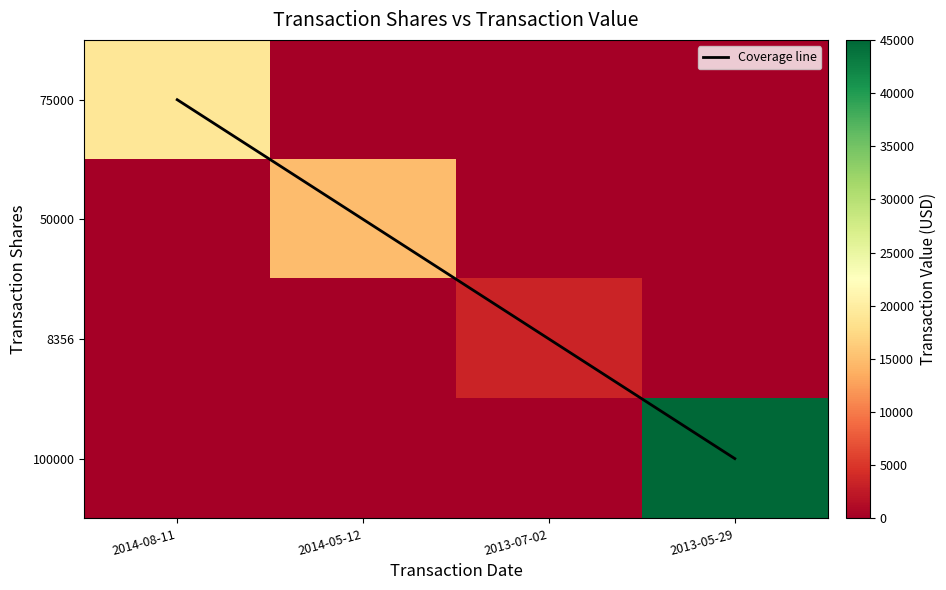

Which series has the widest spread of values?

100000